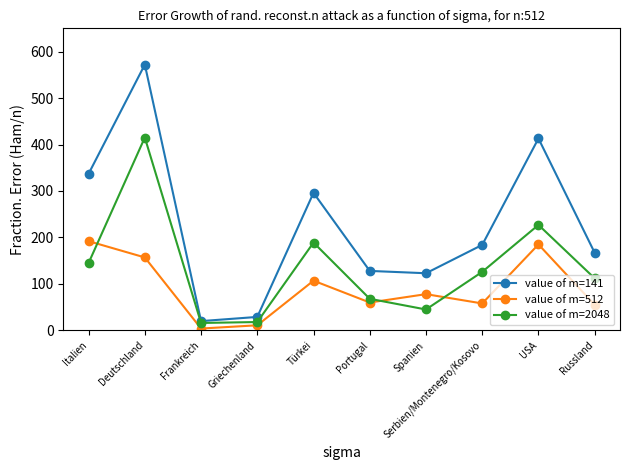

List the series in order of their overall mean, highest first.

value of m=141, value of m=2048, value of m=512